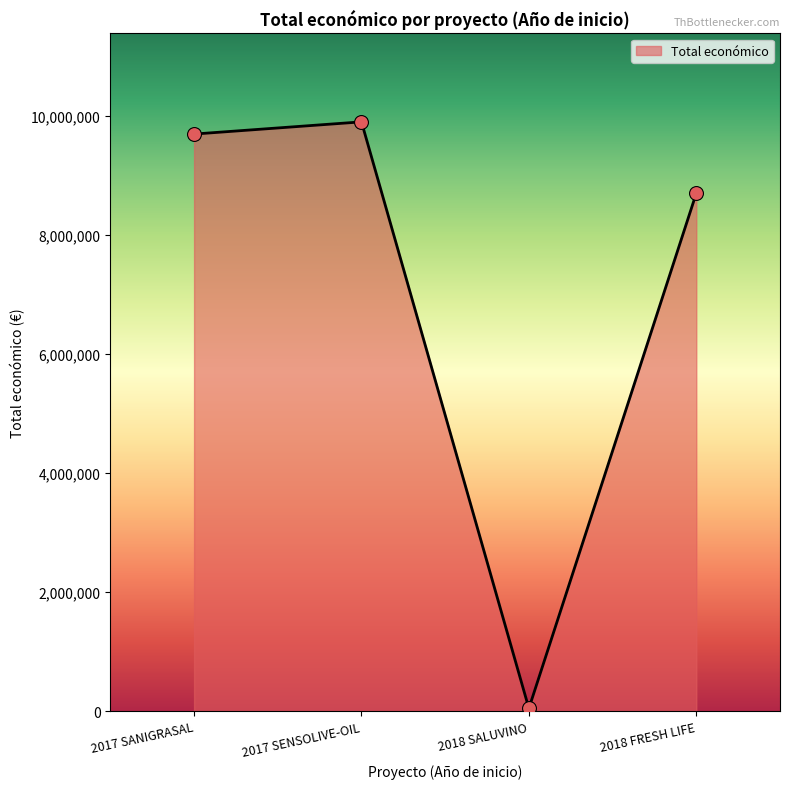

Between 2018 FRESH LIFE and 2018 SALUVINO, which is larger?

2018 FRESH LIFE